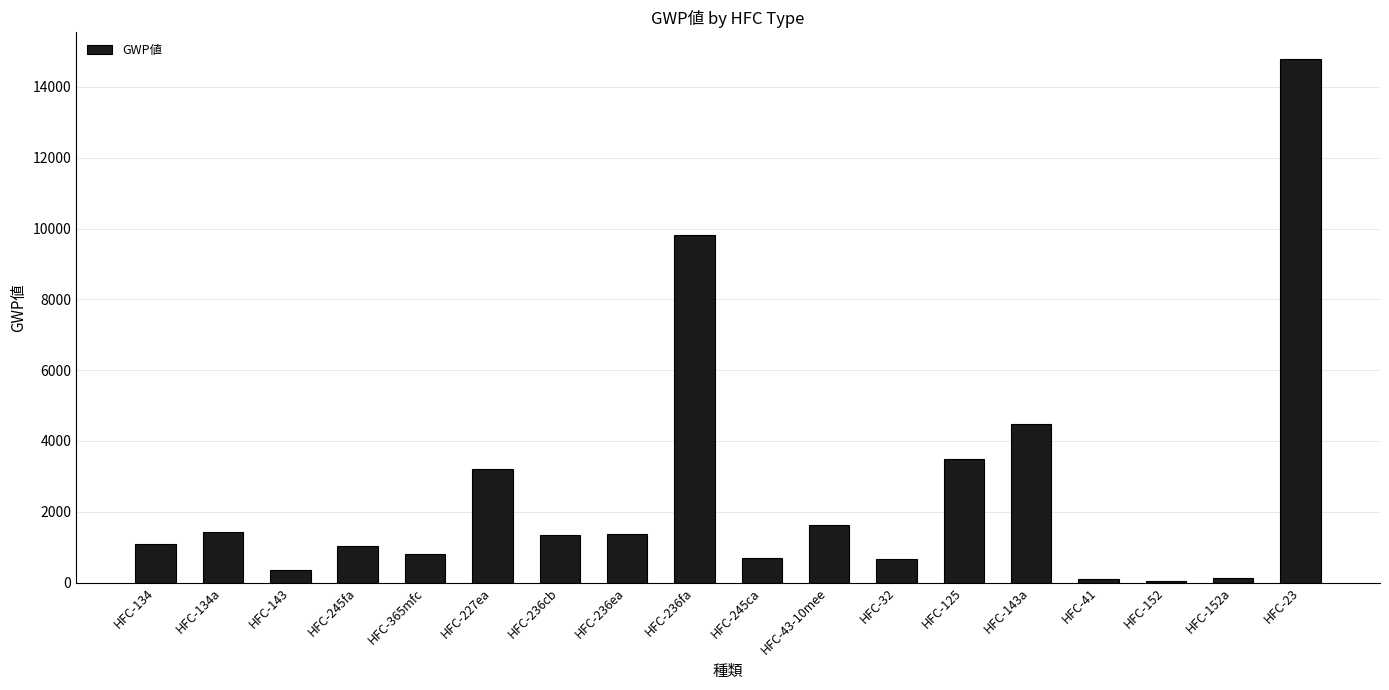

Are the bars grouped side by side (vs. stacked)?

No